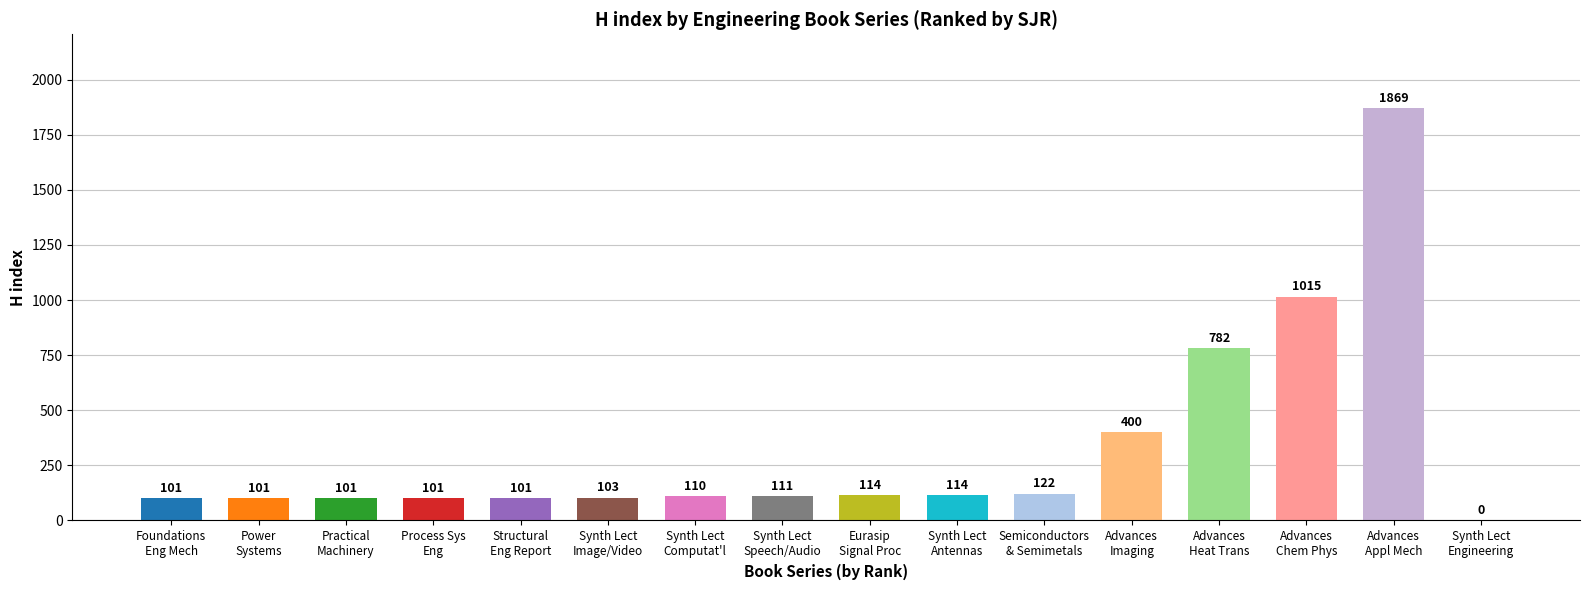

What is the sum of all values?

5245